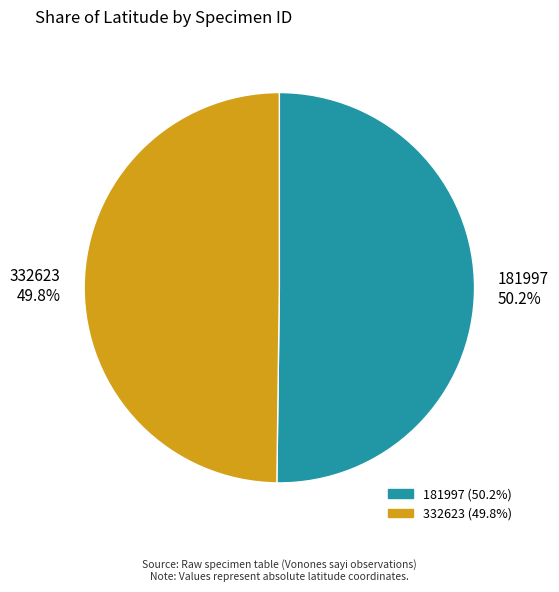

What percentage do 332623 and 181997 together represent?

100.0%